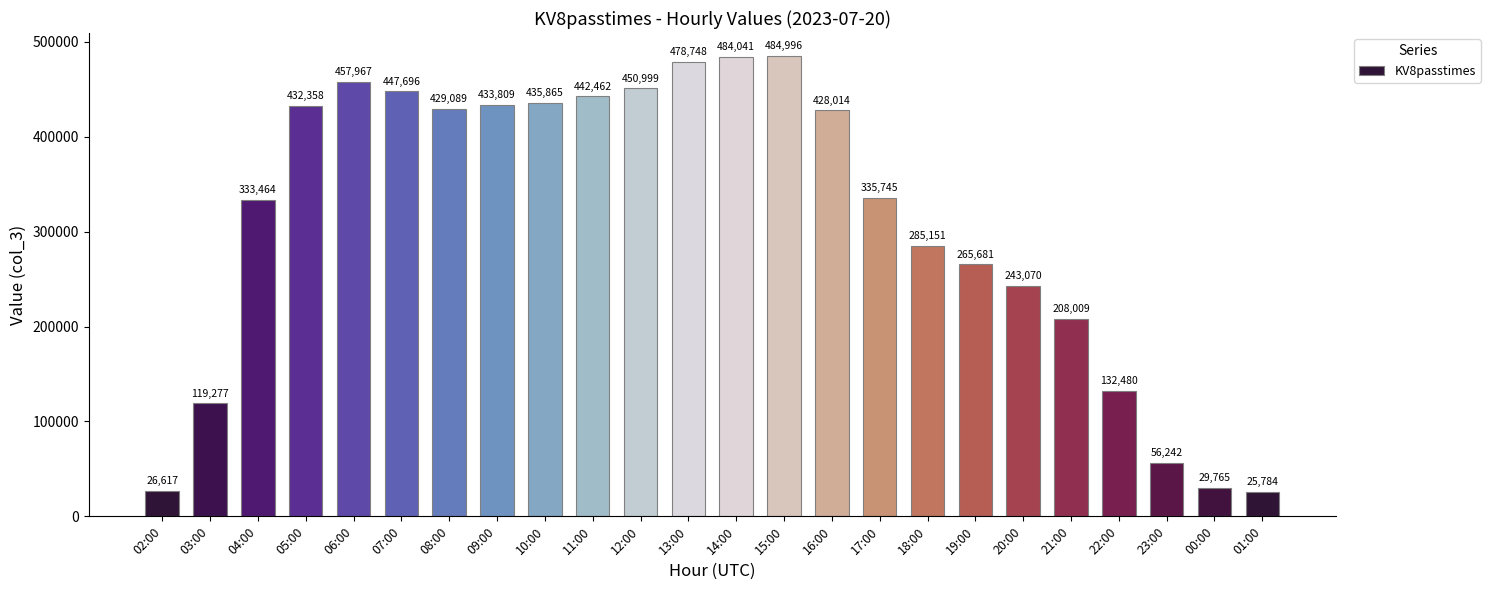

What is the change in value from 20:00 to 21:00?

-35061